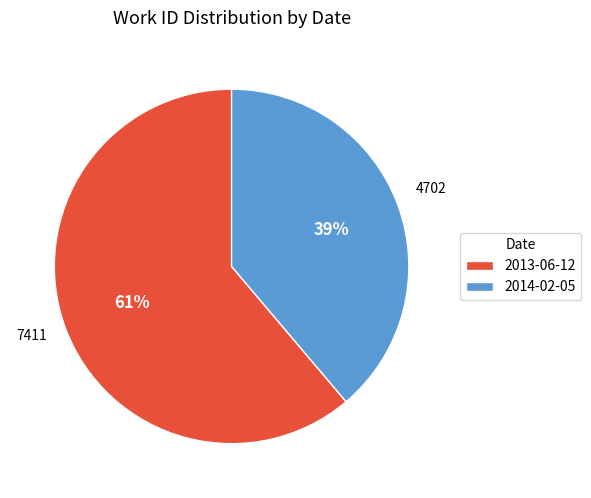

Is it true that 2013-06-12 is 61% of the pie?

True